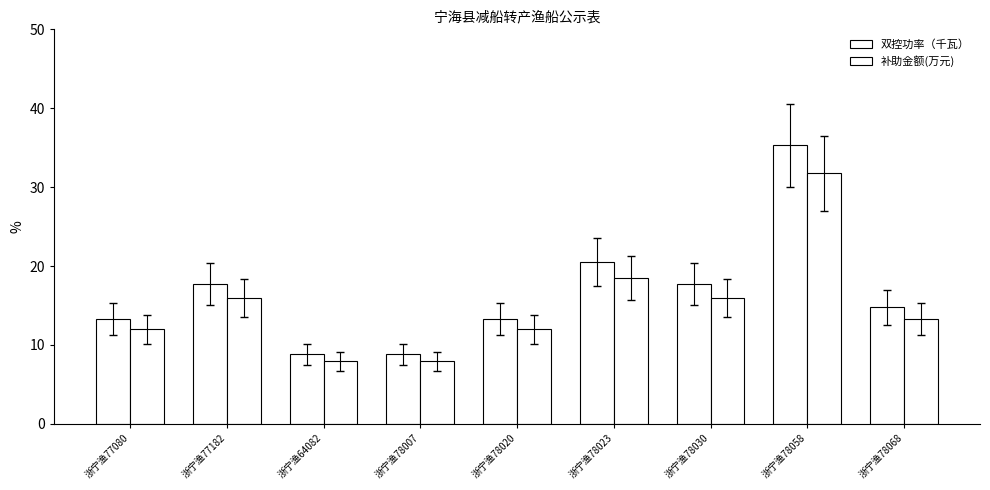

What is the difference between the 补助金额(万元) values at 浙宁渔78030 and 浙宁渔64082?

8.0